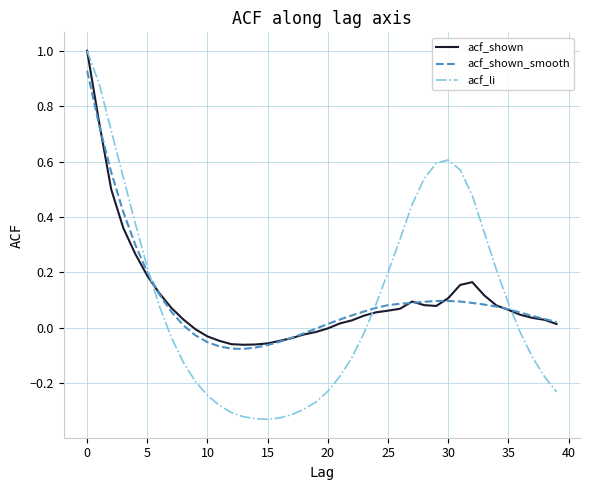

After their last crossing, which series has the higher values: acf_shown or acf_li?

acf_shown